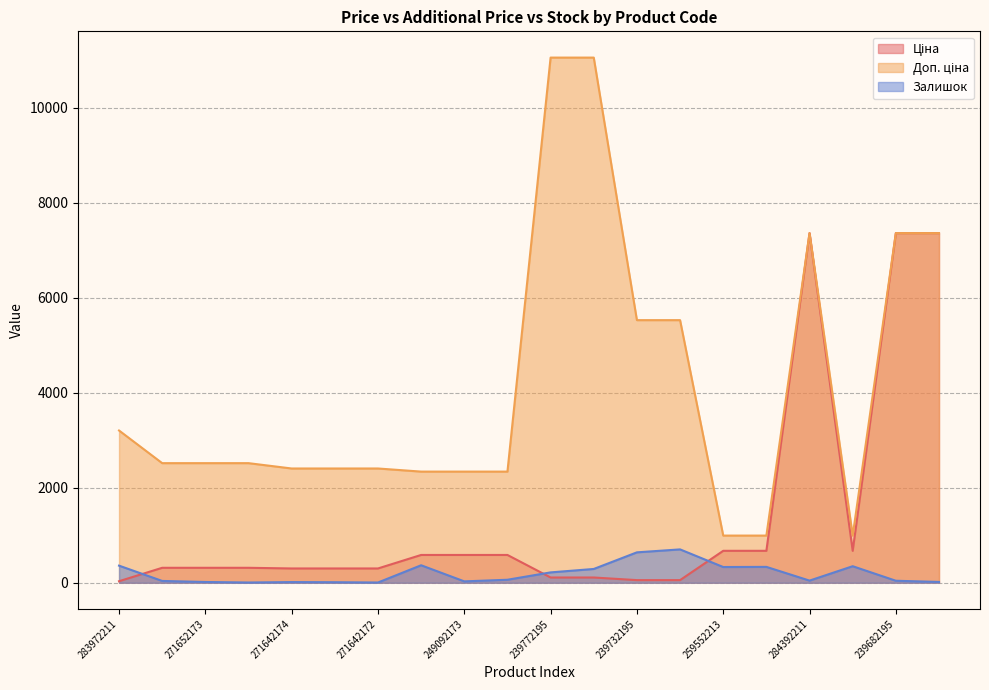

What value does the Доп. ціна series have at 271652172?

2517.5